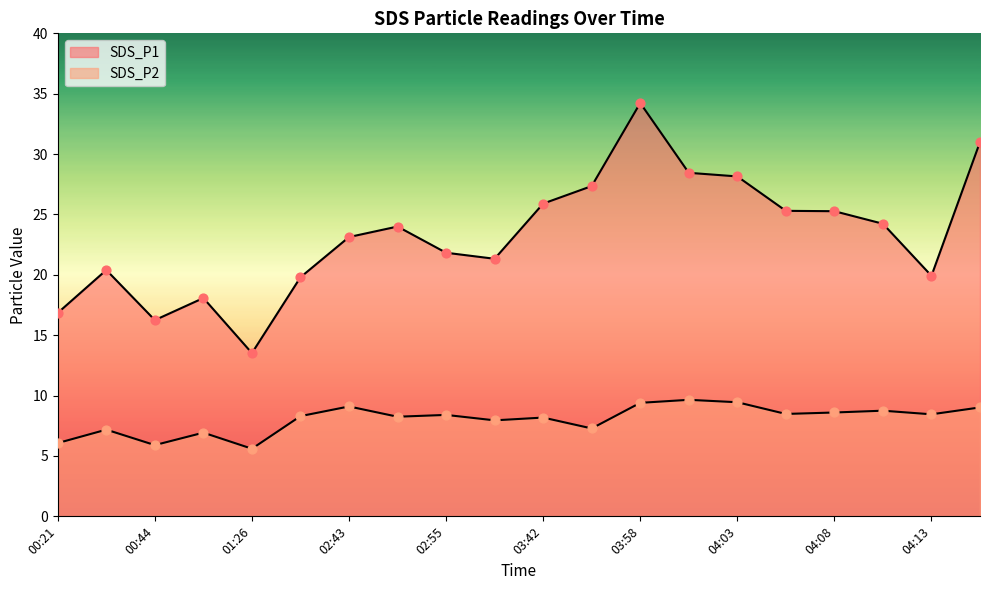

At which category is the sum across all series the highest?

03:58